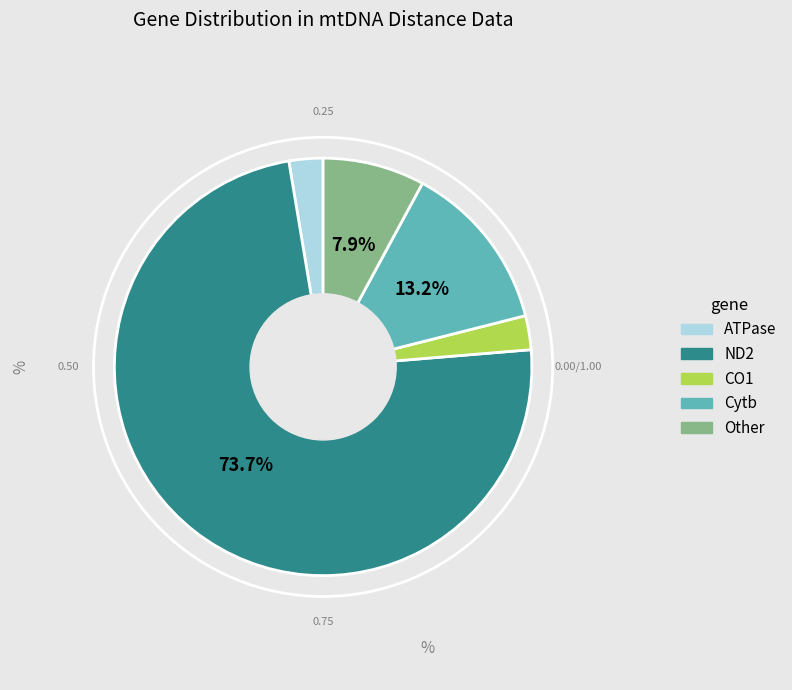

To the nearest percent, what portion does CO1 represent?

3%